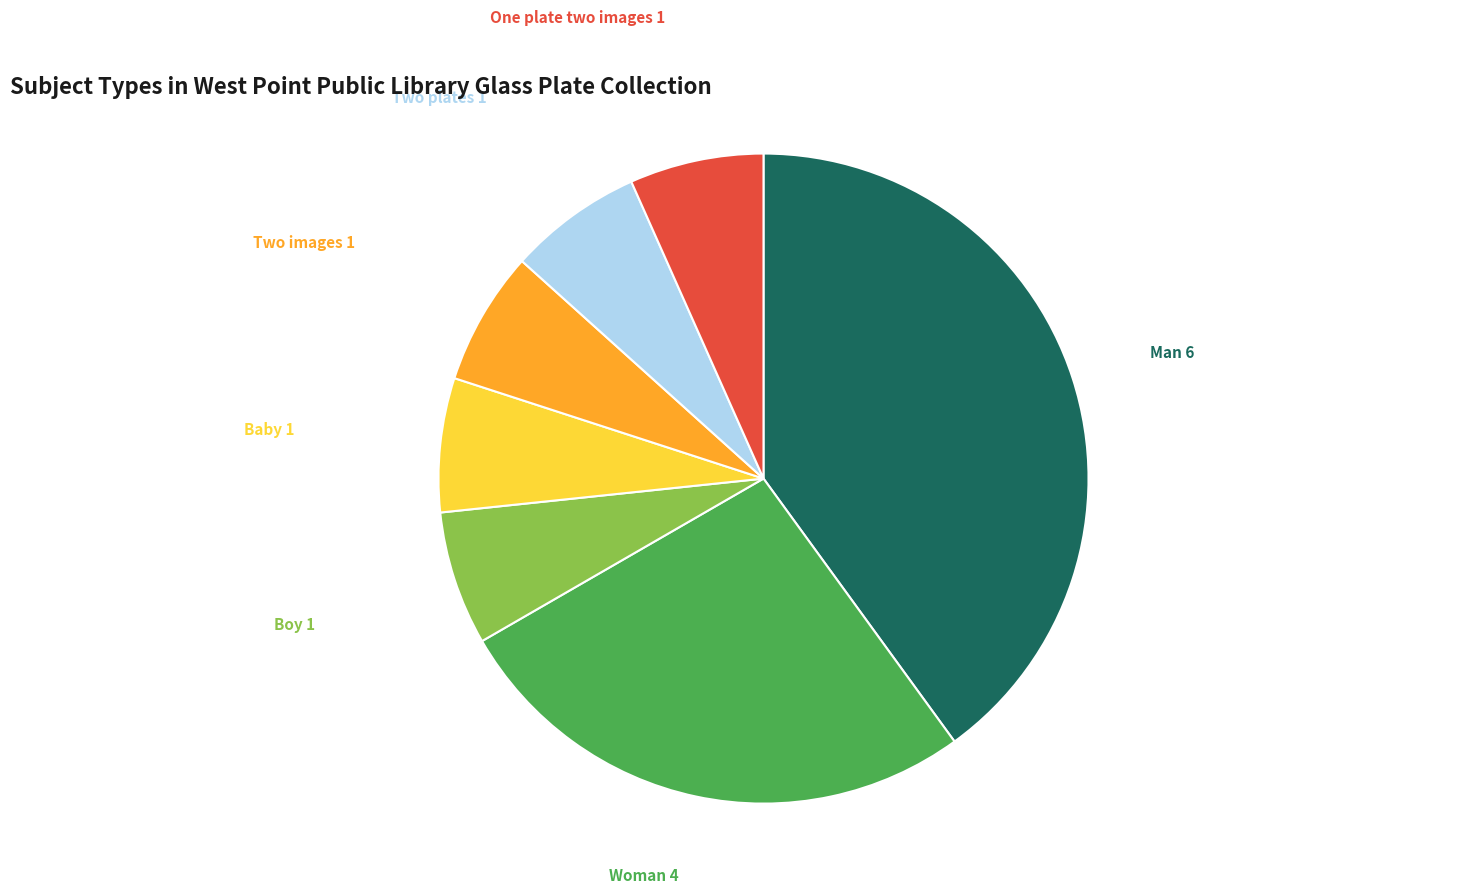

What is the largest slice in the pie chart?

Man